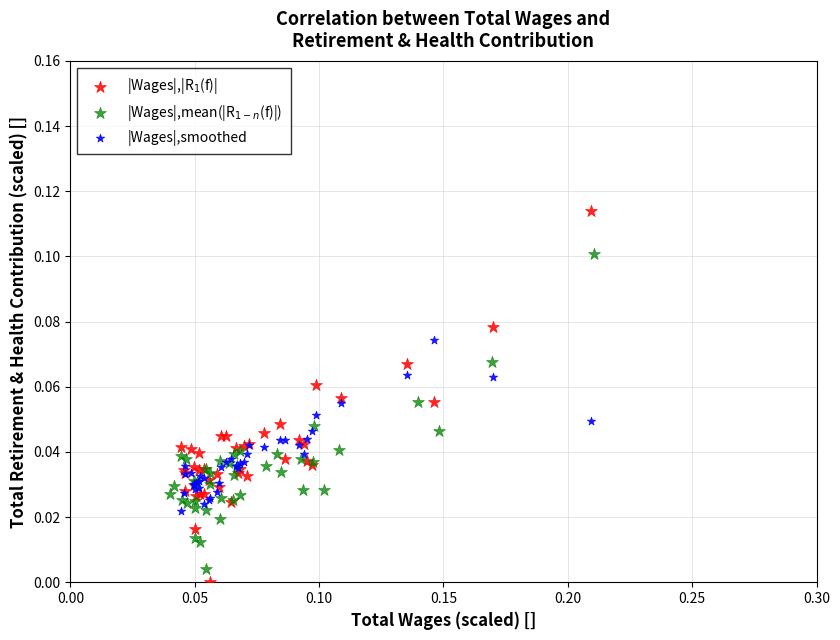

Which series contains the lowest Y value?

|Wages|,|R$_1$(f)|